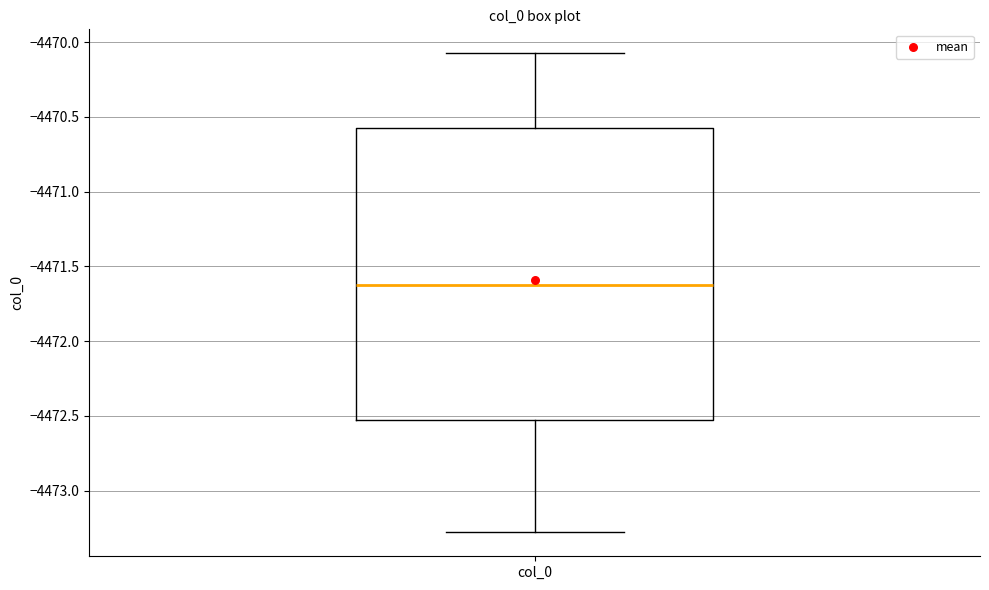

Read this box plot against the y-axis: the position of the median line, the range covered by the box, and the ends of both whiskers. The values are not printed on the chart, so give them approximately, as read against the axis.

median -4471.60, box -4472.55 to -4470.55, whiskers -4473.30 to -4470.05